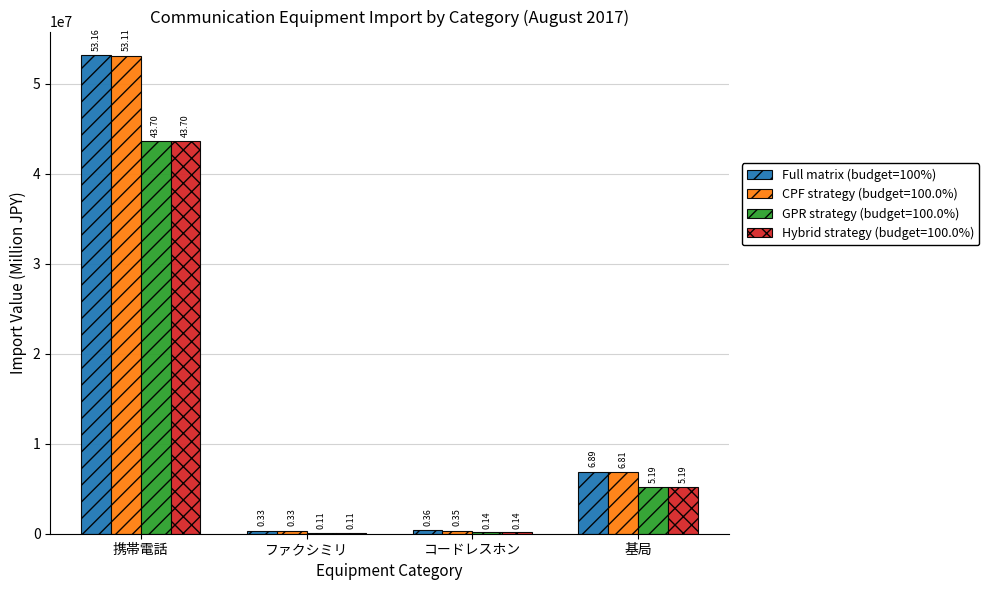

What are all the series names shown in the legend?

Full matrix (budget=100%), CPF strategy (budget=100.0%), GPR strategy (budget=100.0%), Hybrid strategy (budget=100.0%)